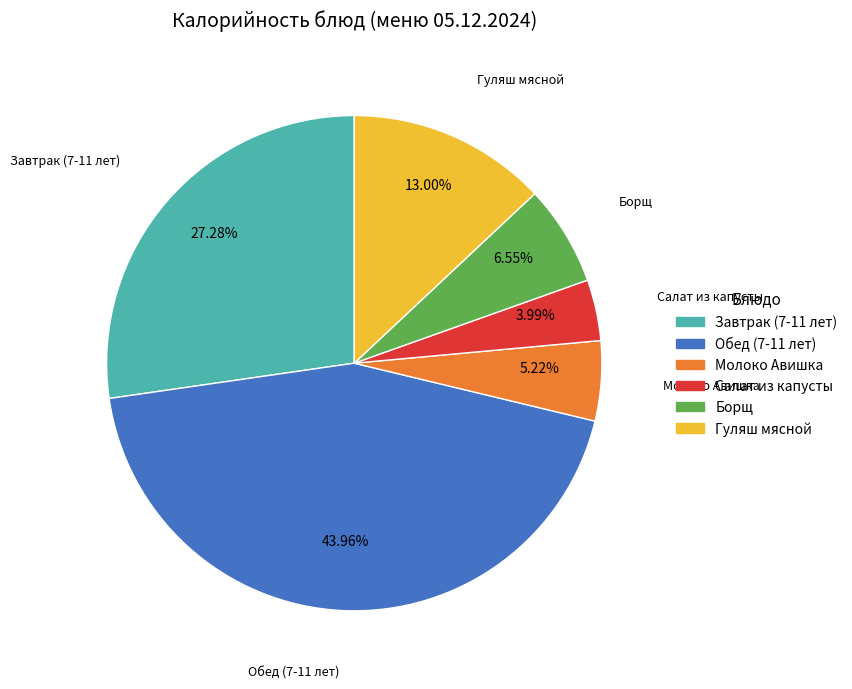

What is the largest slice in the pie chart?

Обед (7-11 лет)